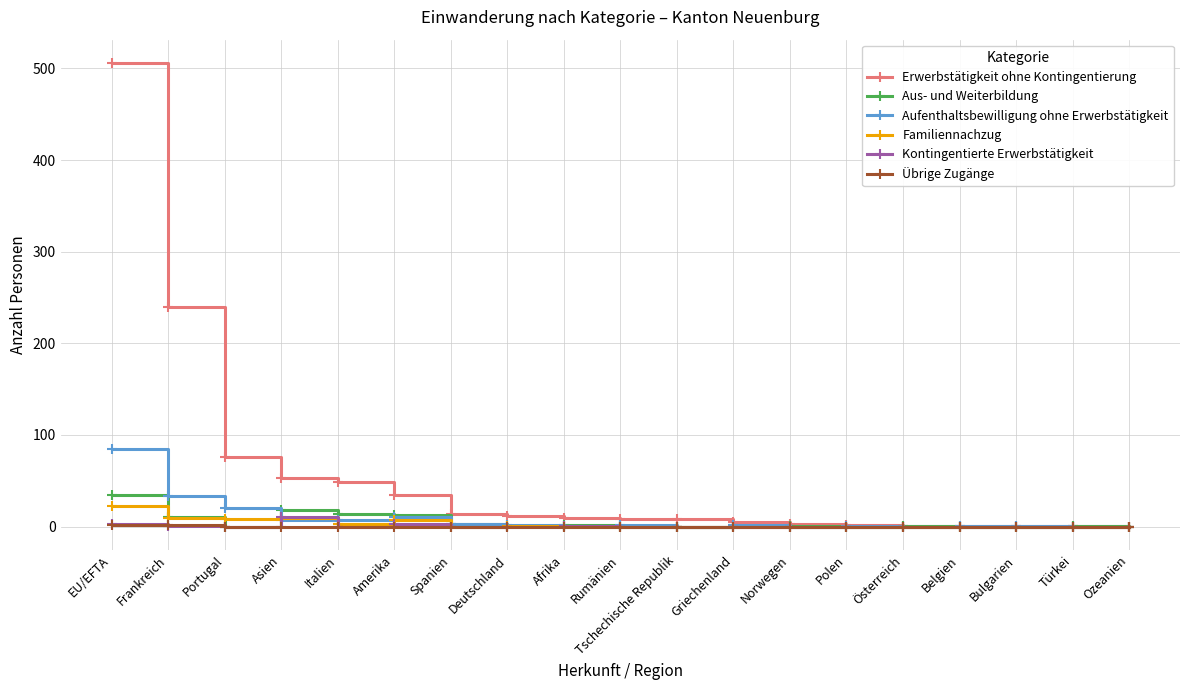

The value of Erwerbstätigkeit ohne Kontingentierung at Portugal is 76. True or false?

True